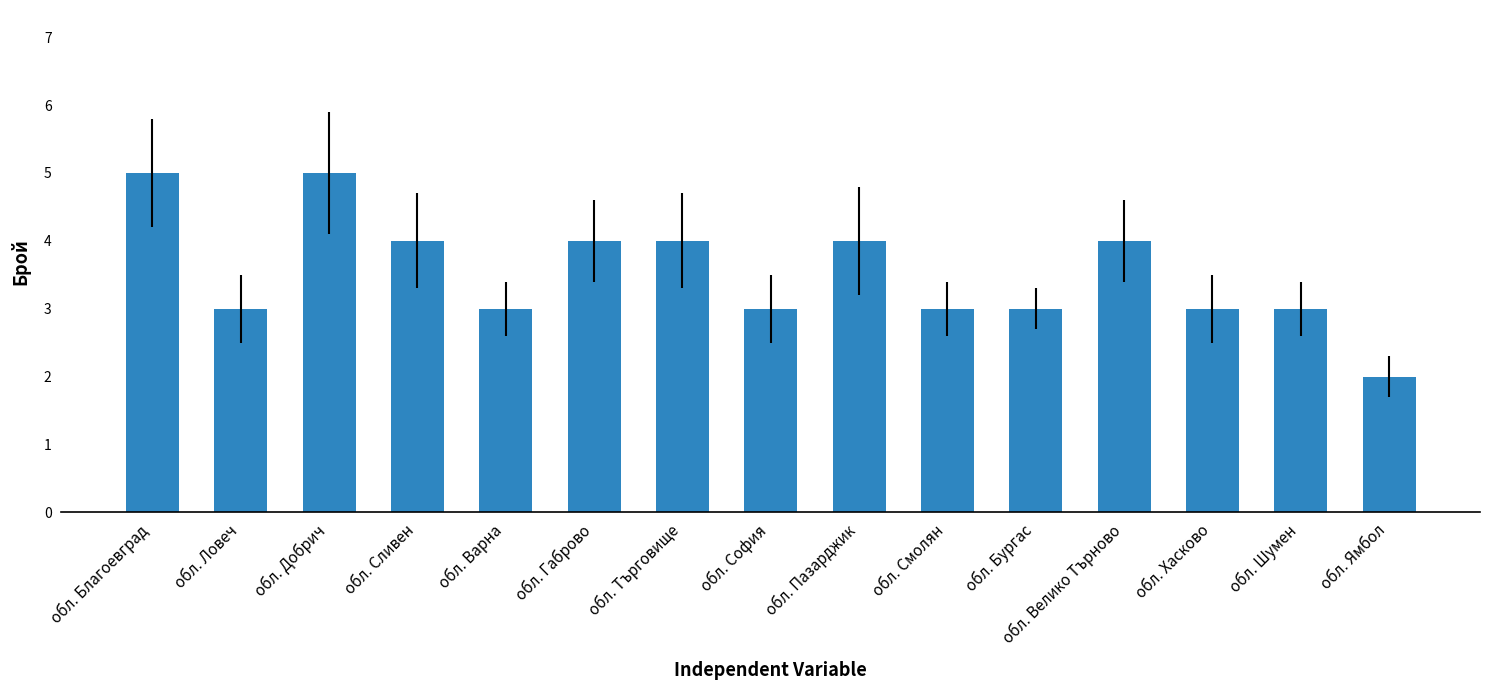

What is the label of the 7th bar from the left?

обл. Търговище